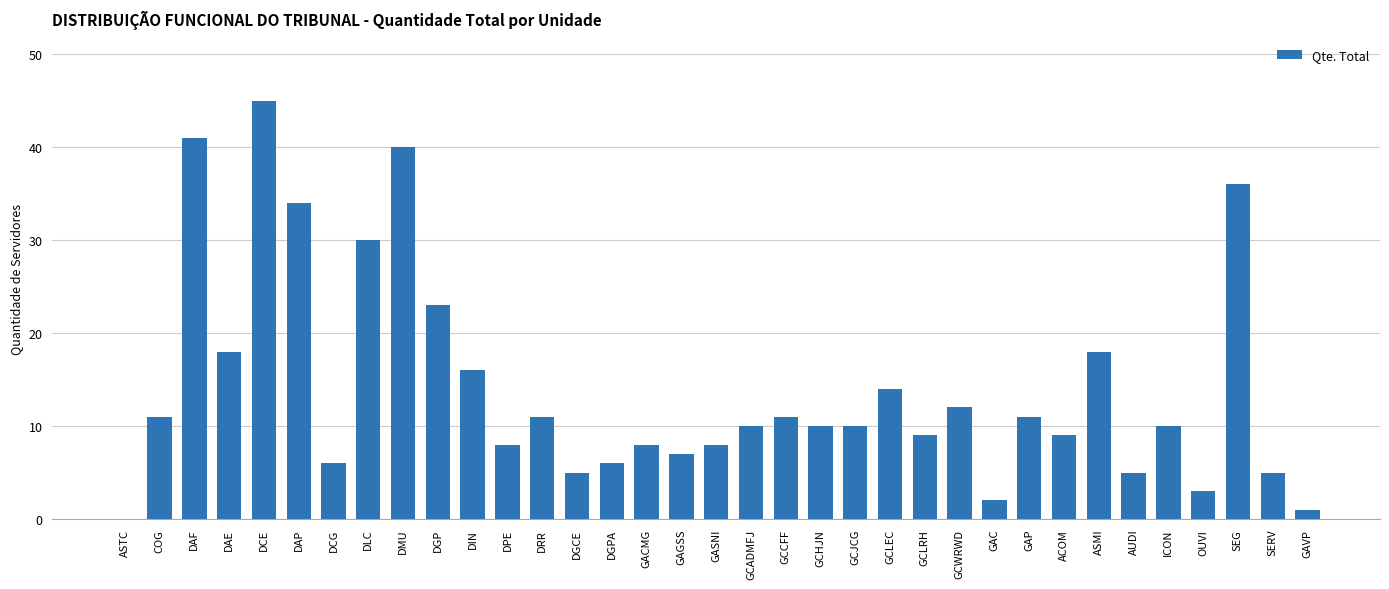

Reading left to right, what are all the values shown in this chart?

ASTC=0	COG=11	DAF=41	DAE=18	DCE=45	DAP=34	DCG=6	DLC=30	DMU=40	DGP=23	DIN=16	DPE=8	DRR=11	DGCE=5	DGPA=6	GACMG=8	GAGSS=7	GASNI=8	GCADMFJ=10	GCCFF=11	GCHJN=10	GCJCG=10	GCLEC=14	GCLRH=9	GCWRWD=12	GAC=2	GAP=11	ACOM=9	ASMI=18	AUDI=5	ICON=10	OUVI=3	SEG=36	SERV=5	GAVP=1